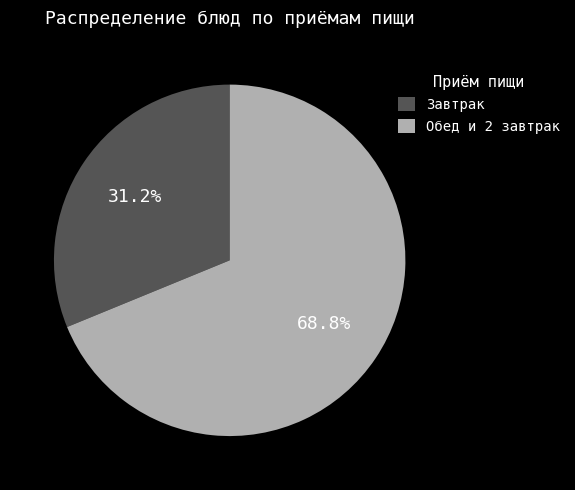

How many slices are in this pie chart?

2